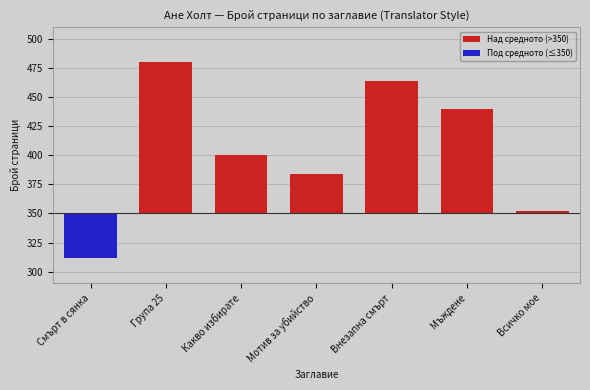

What is the label of the 1st bar from the right?

Всичко мое